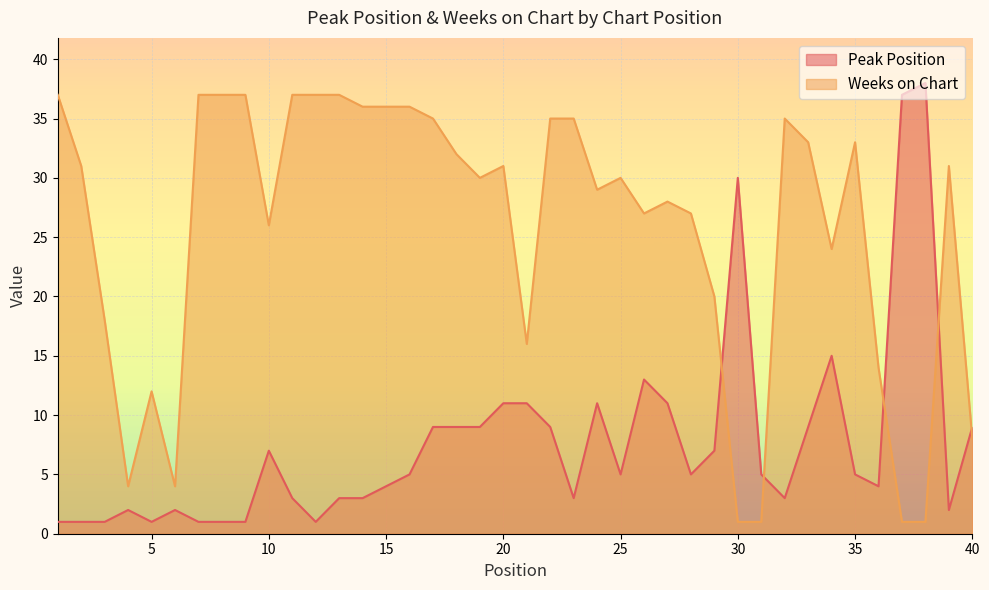

How many values in the Weeks on Chart series exceed 31?

17